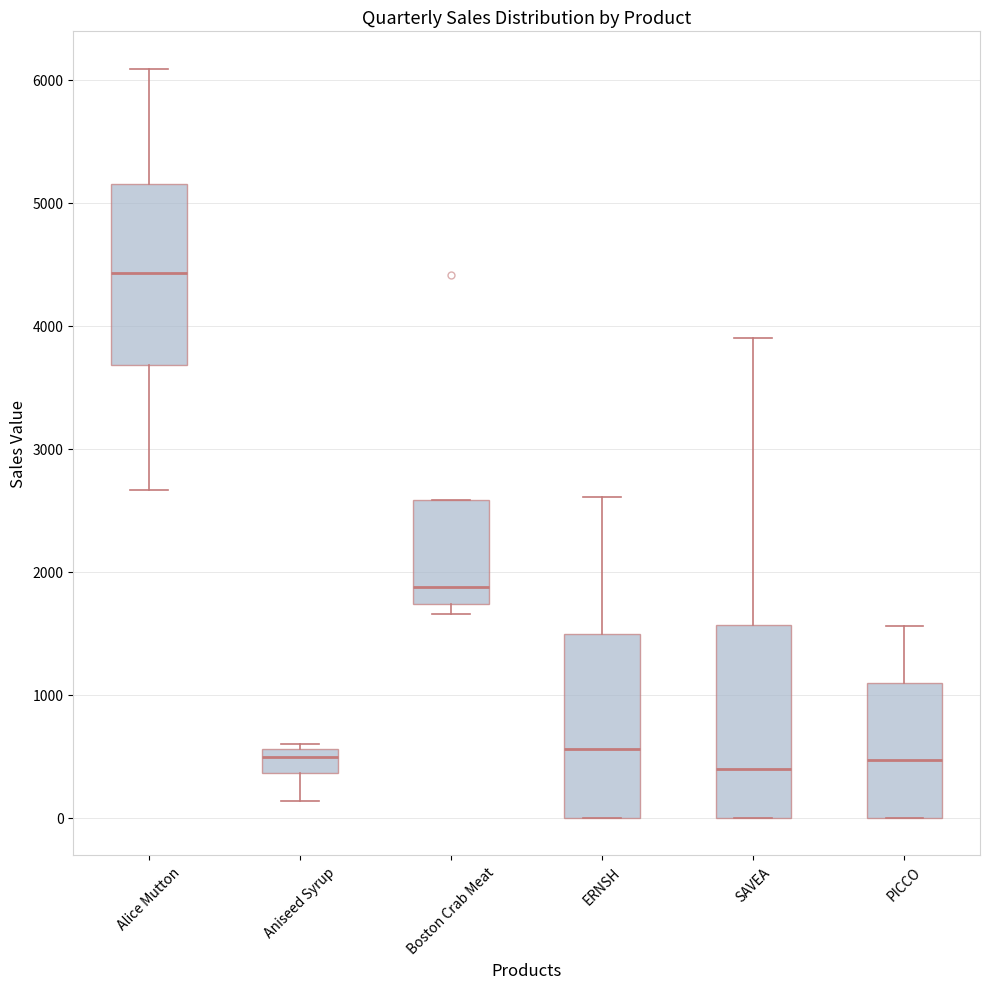

Where is the upper edge of the box for Boston Crab Meat on the y-axis? The values are not printed on the chart, so give them approximately, as read against the axis.

2600